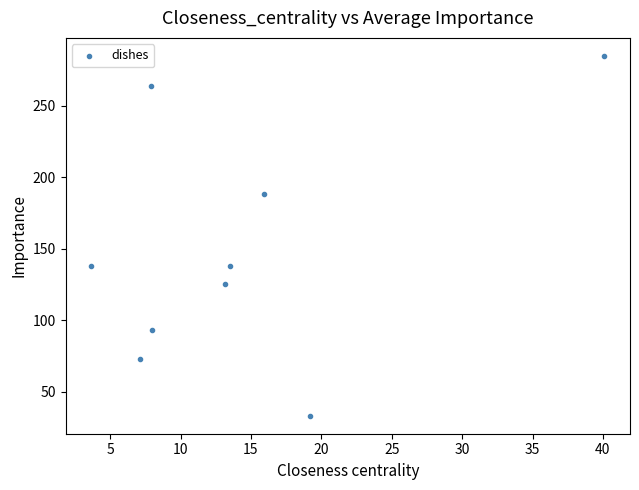

What is the average X value?

14.3